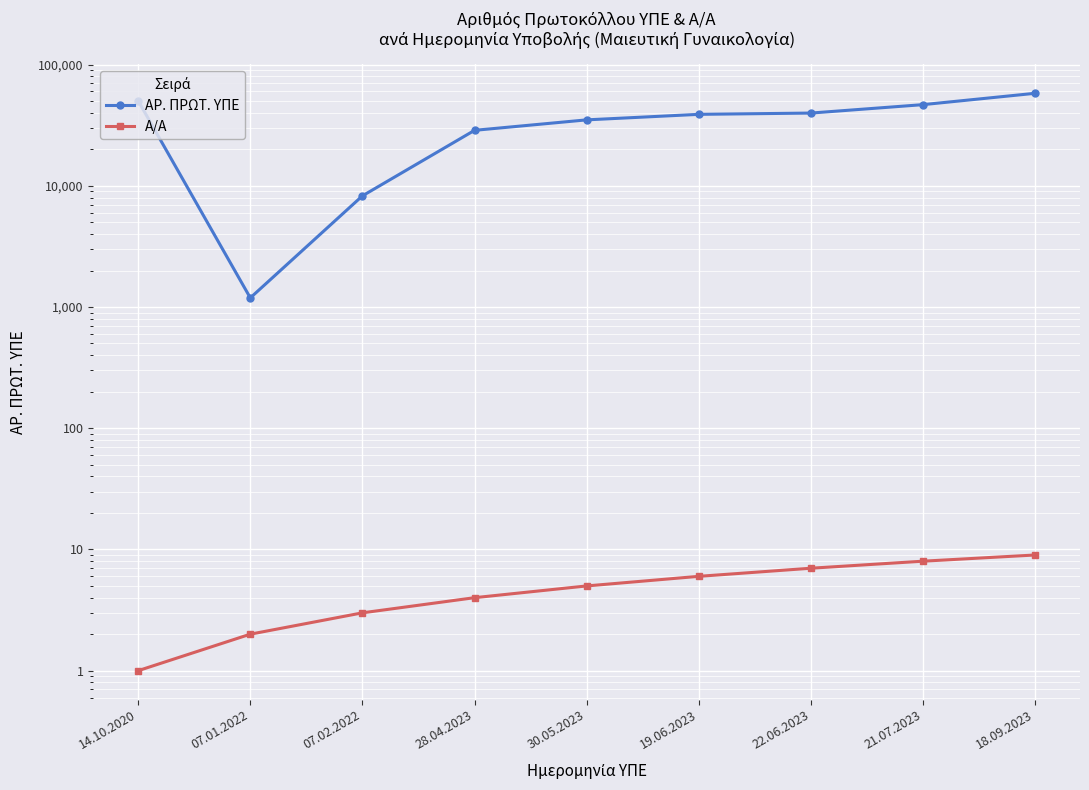

What is the label of the 3rd point from the left?

07.02.2022